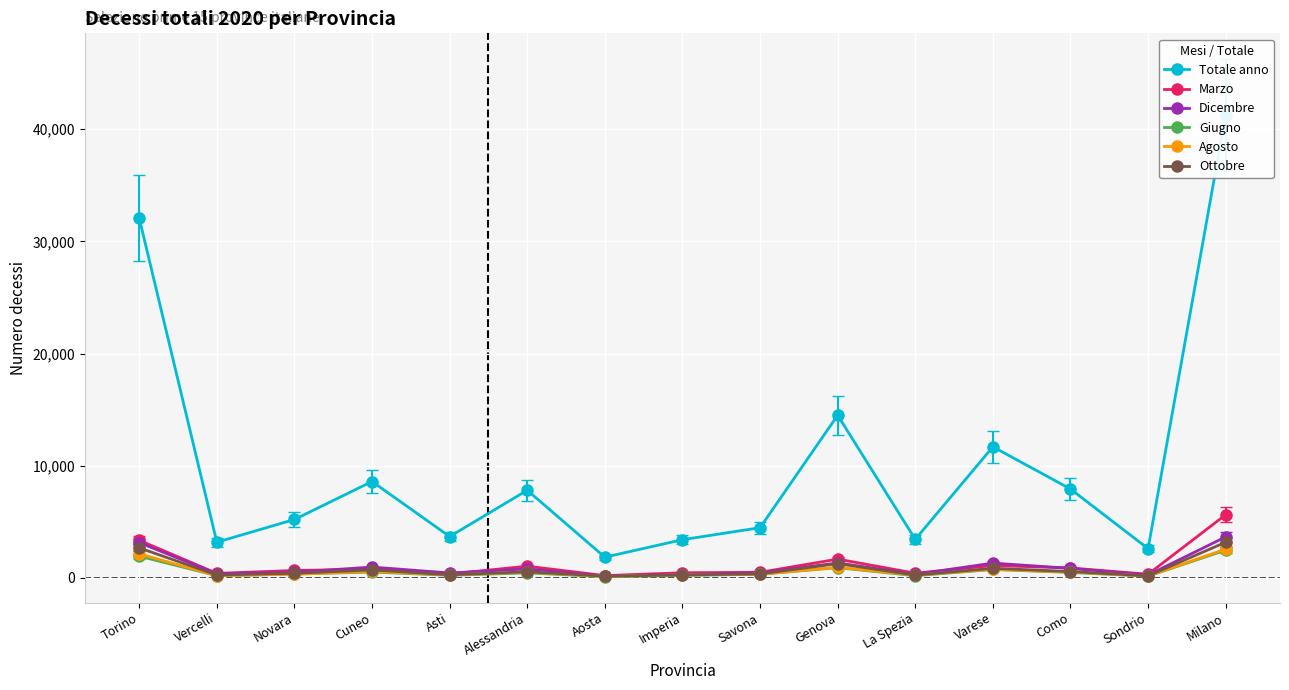

At which category is the sum across all series the highest?

Milano